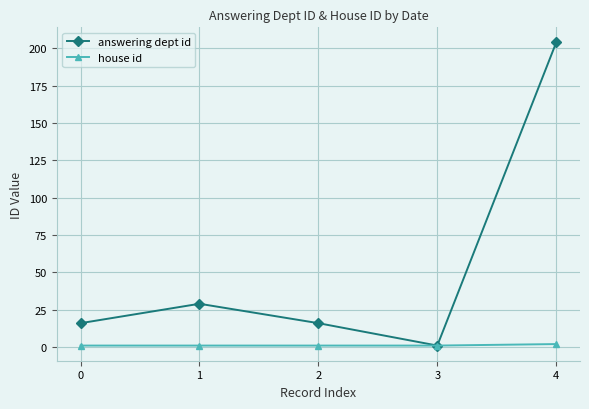

Is this an area chart (filled region under the line)?

No